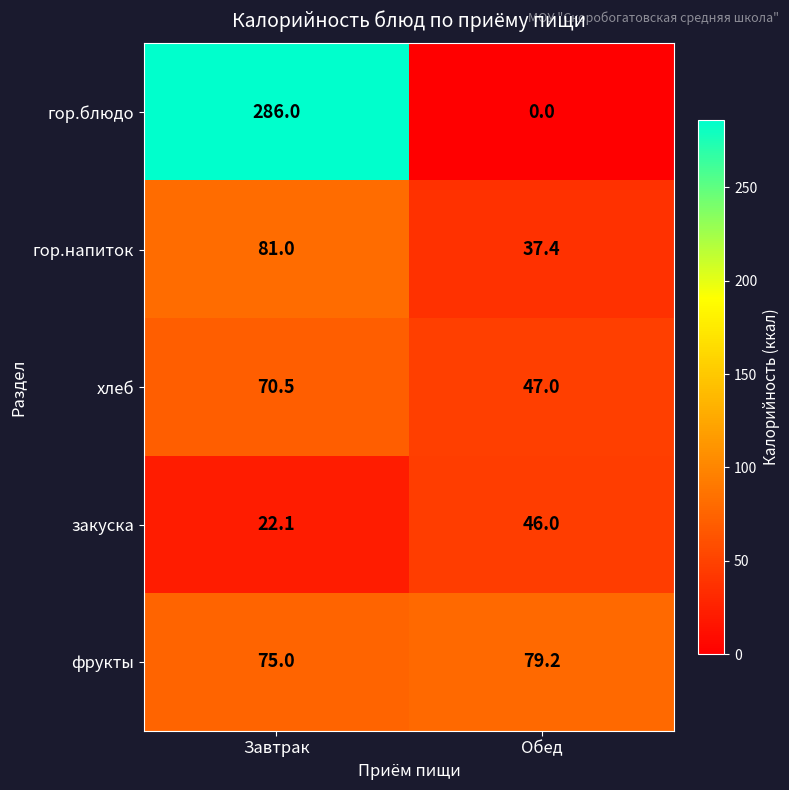

What is the difference between the maximum and minimum values in the хлеб series?

23.5